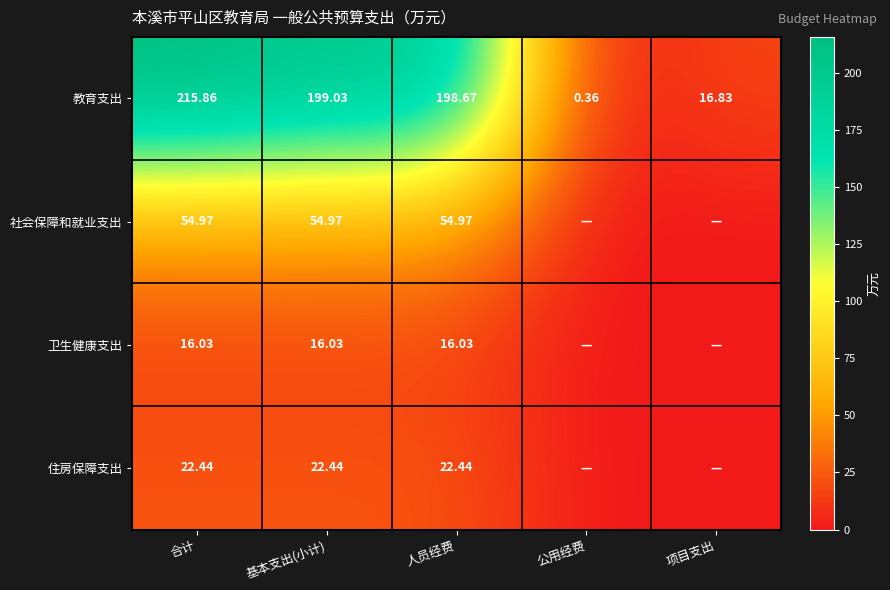

Where is 教育支出 nearest to the value 108?

人员经费